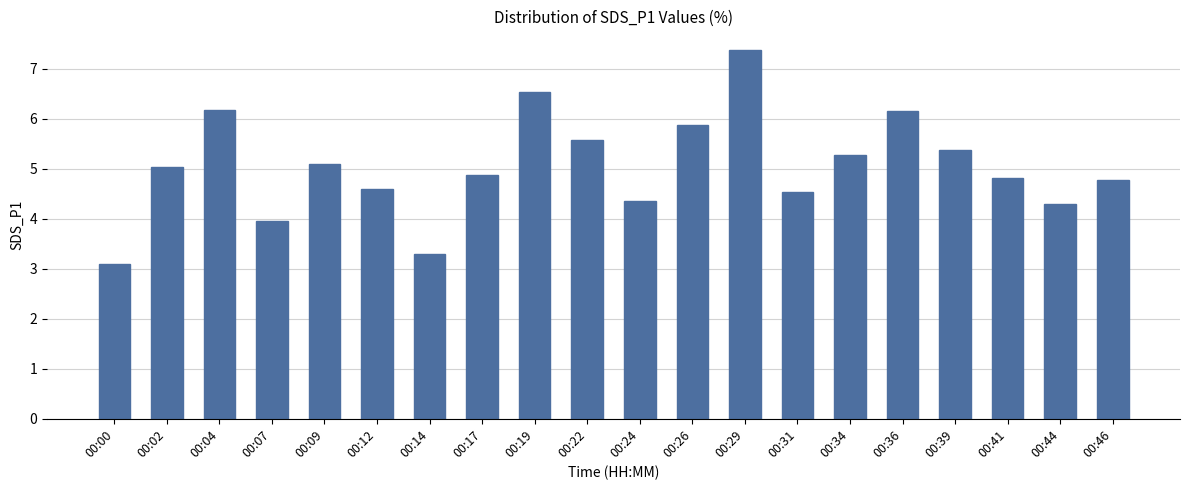

Are the bars horizontal?

No